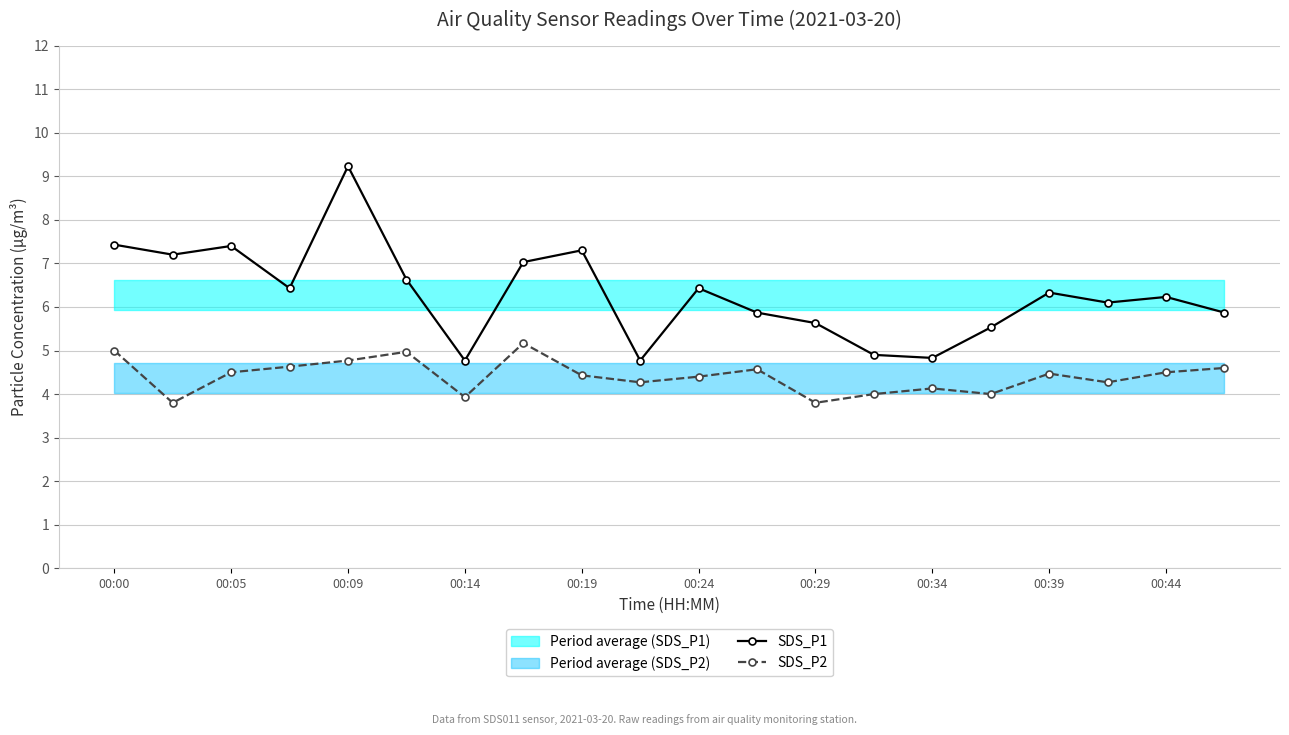

Reading left to right, transcribe all the data shown in this chart.

SDS_P1: 7.4	7.2	7.4	6.4	9.2	6.6	4.8	7.0	7.3	4.8	6.4	5.9	5.6	4.9	4.8	5.5	6.3	6.1	6.2	5.9
SDS_P2: 5.0	3.8	4.5	4.6	4.8	5.0	3.9	5.2	4.4	4.3	4.4	4.6	3.8	4.0	4.1	4.0	4.5	4.3	4.5	4.6